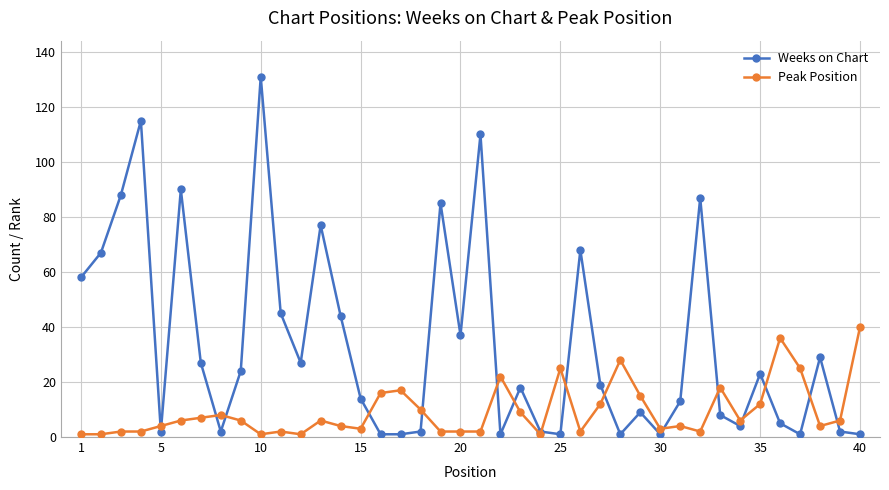

How many data points in Weeks on Chart are less than 19?

20